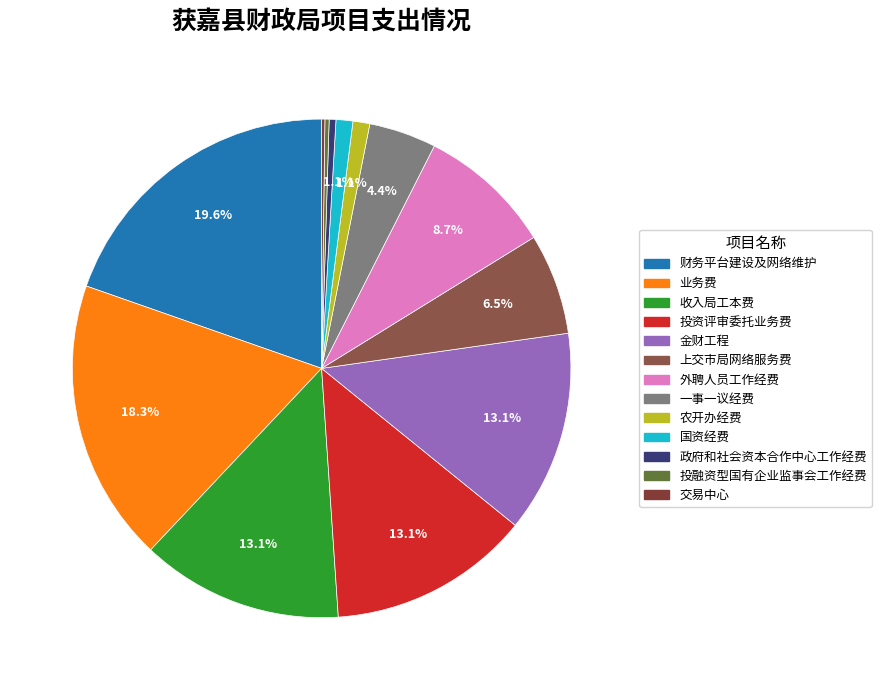

Combined, what portion of the pie is 政府和社会资本合作中心工作经费 and 财务平台建设及网络维护?

20.1%